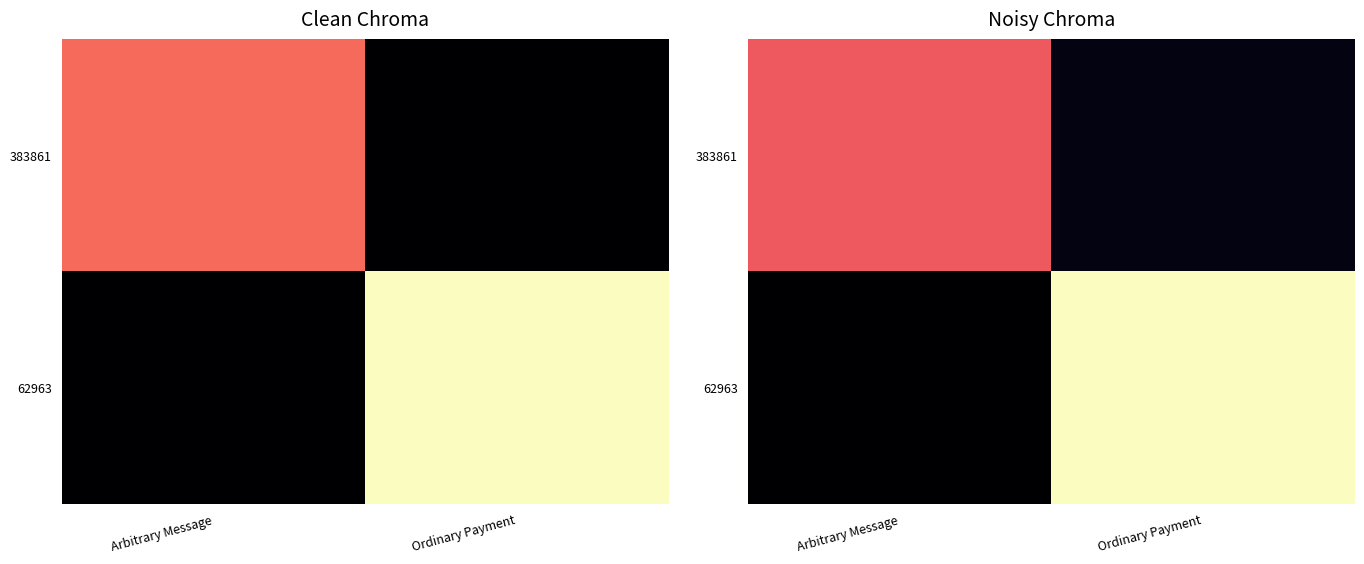

Between Arbitrary Message and Ordinary Payment, which series saw the biggest shift?

62963